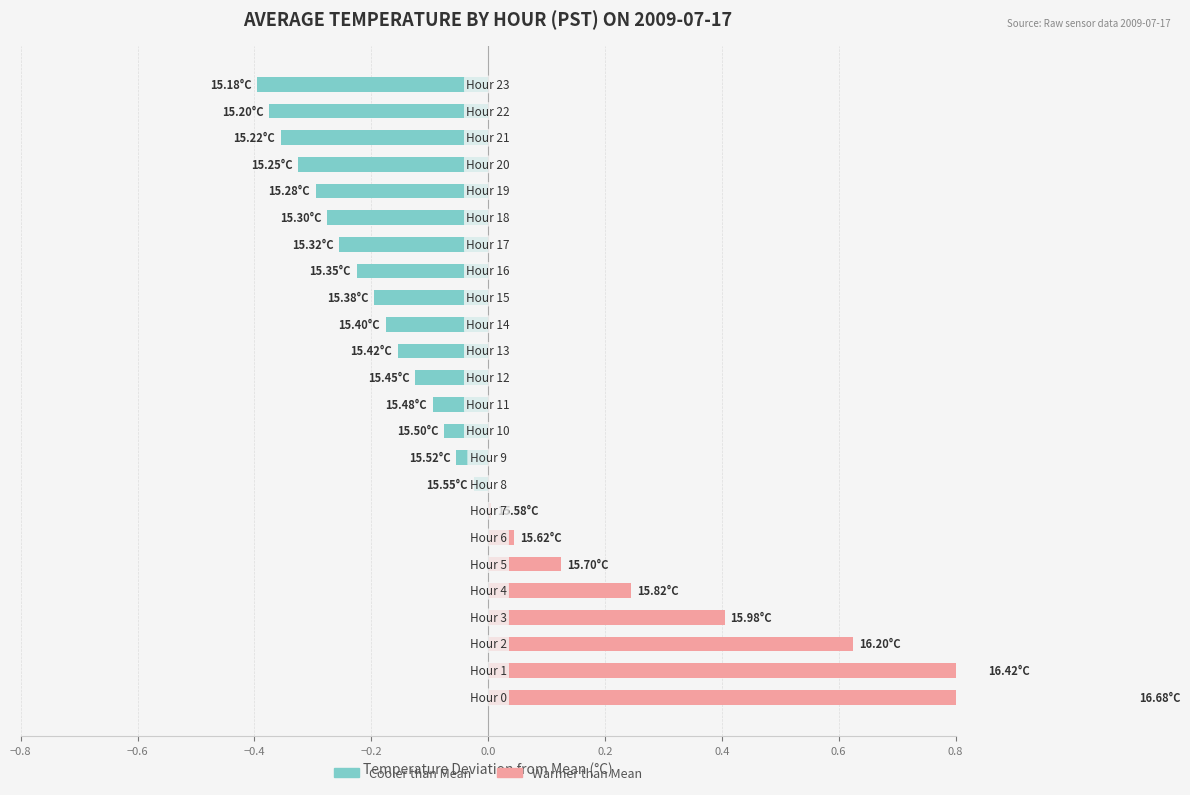

What is the difference between the maximum and minimum values in the Above Mean (Cooler Hours) series?

0.4